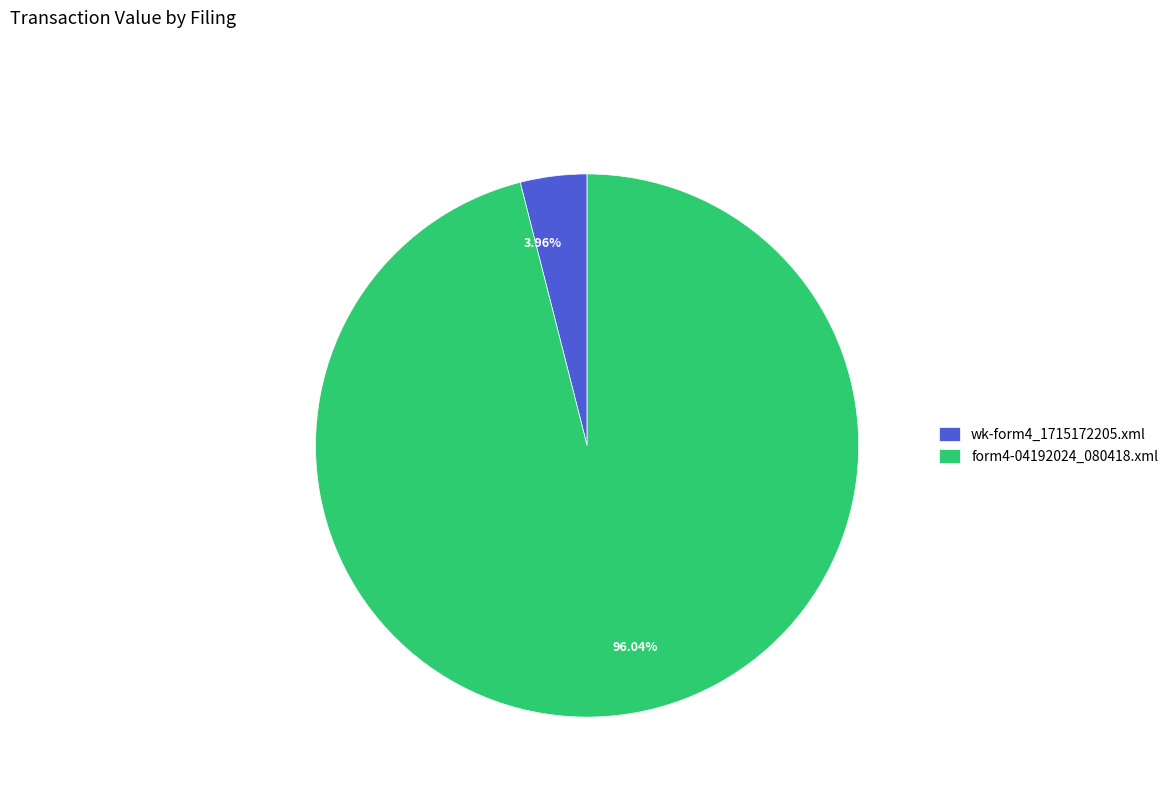

Which has a higher value, wk-form4_1715172205.xml or form4-04192024_080418.xml?

form4-04192024_080418.xml